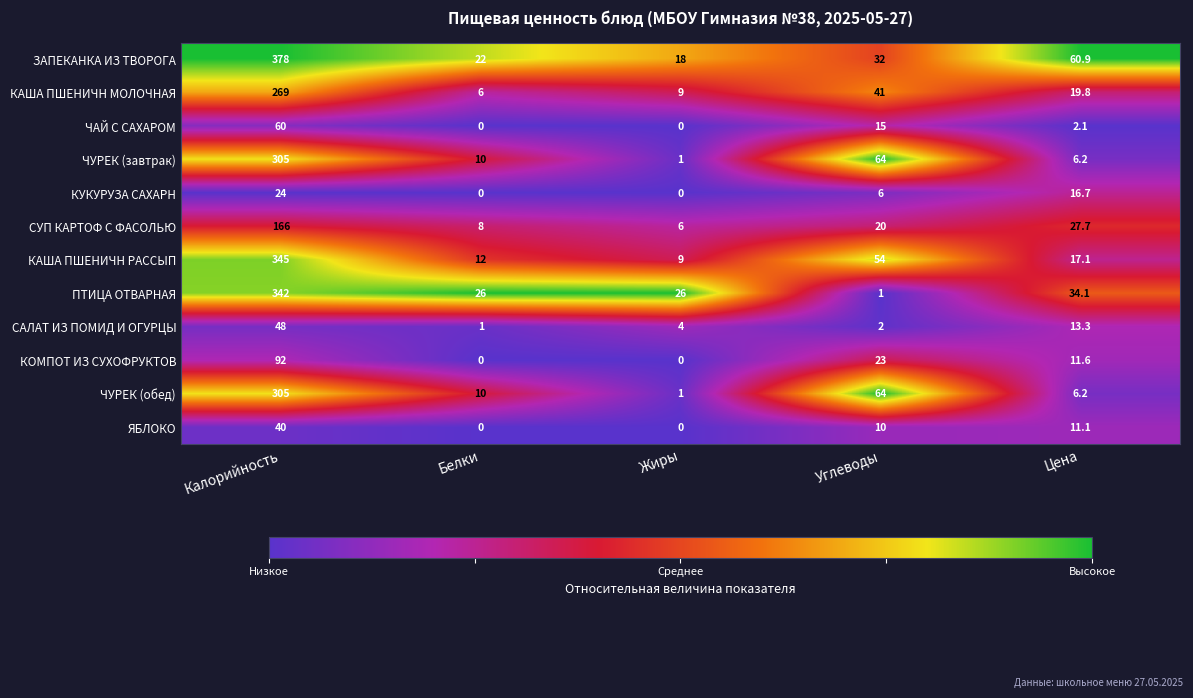

At which category is the sum across all series the highest?

Калорийность